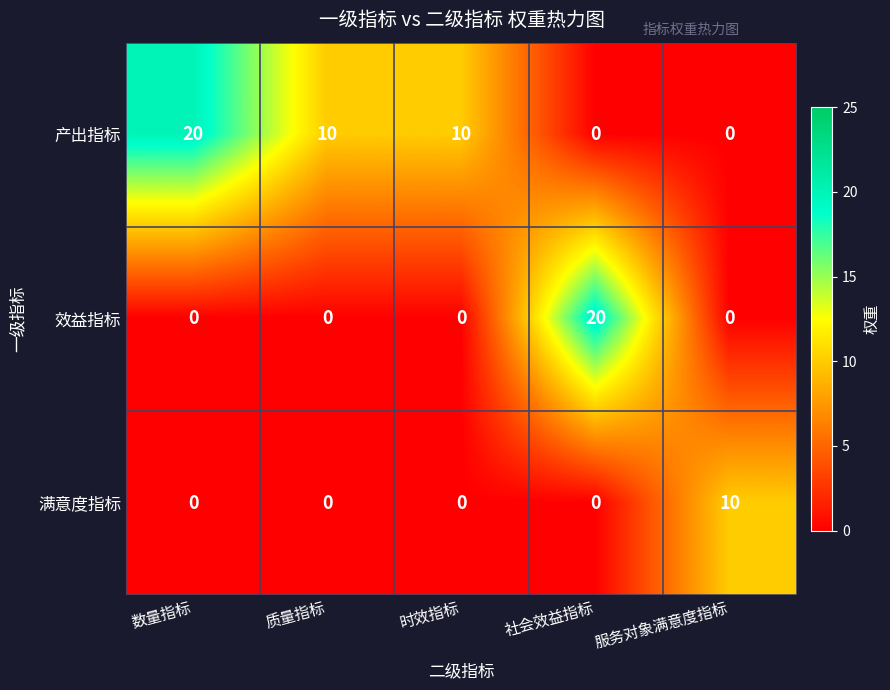

Where does the 产出指标 series first go above 10?

数量指标